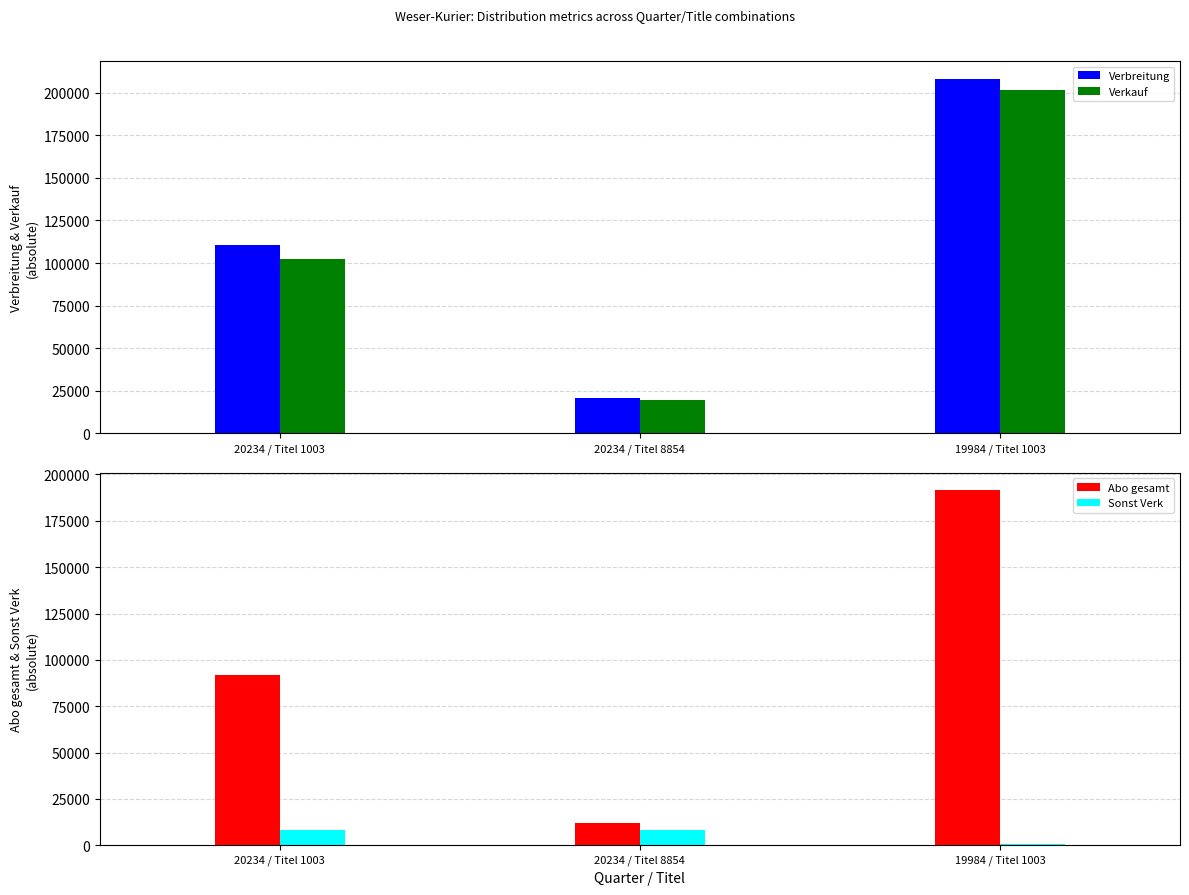

What is the difference between the maximum and minimum values in the Verbreitung series?

187403